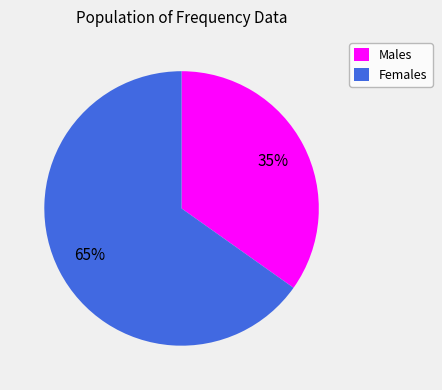

Which category has the smallest portion of the pie?

Males